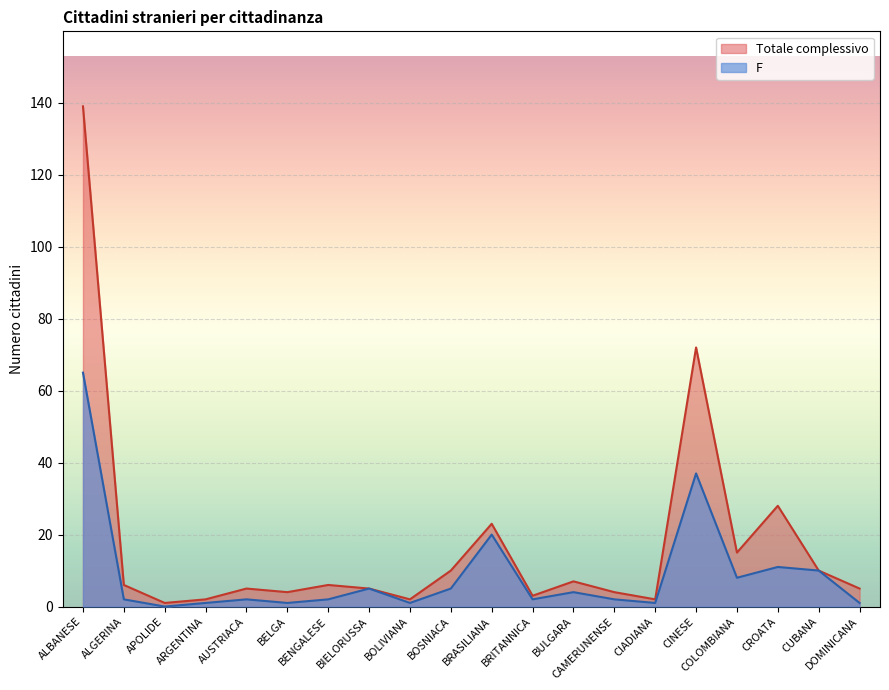

In F, how many points are higher than both neighbors (excluding endpoints)?

6